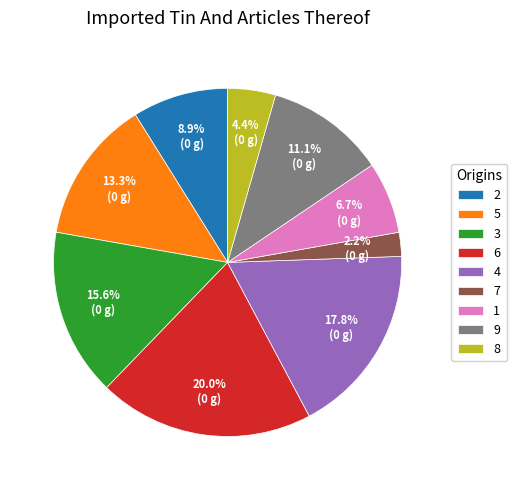

Which category has the biggest portion of the pie?

6